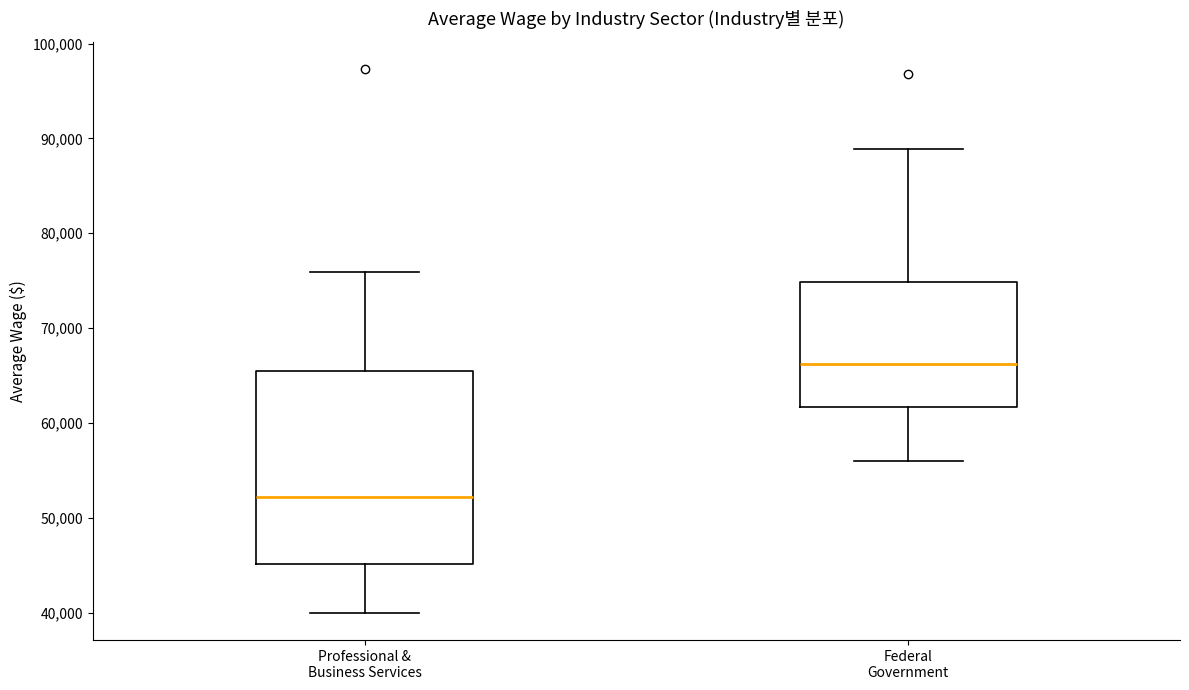

Which box's median line is the highest?

Federal Government